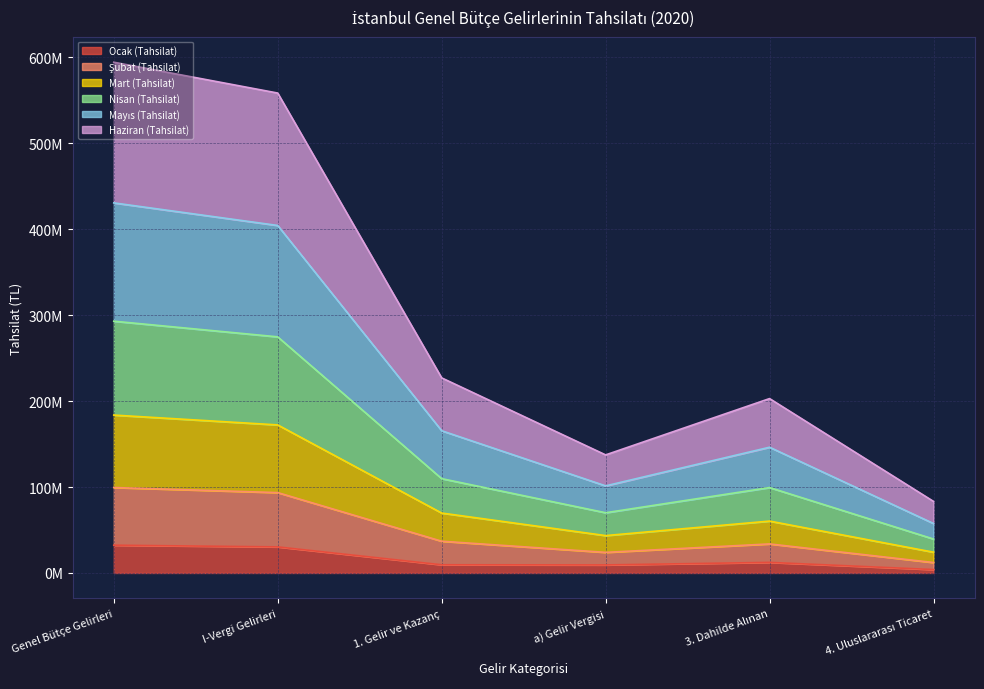

Which category has the lowest value across all series?

4. Uluslararası Ticaret